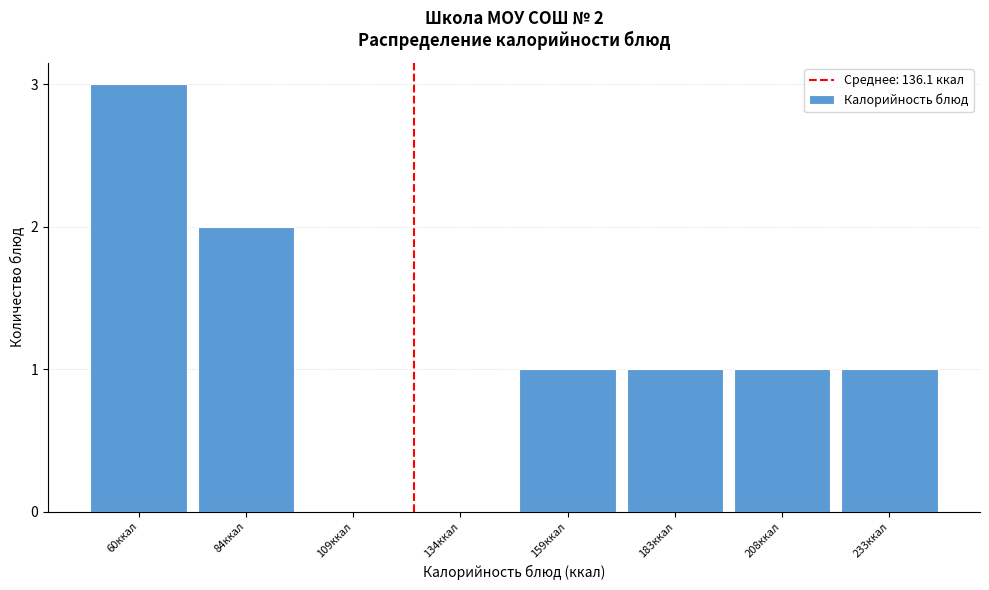

Reading left to right, what are all the values shown in this chart?

60ккал=3	84ккал=2	109ккал=0	134ккал=0	159ккал=1	183ккал=1	208ккал=1	233ккал=1